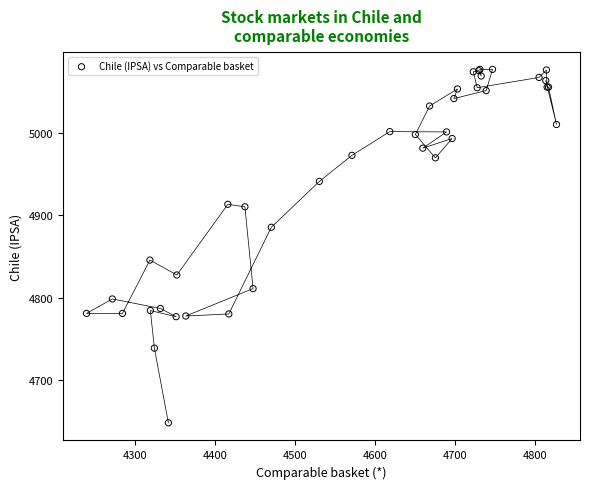

What Y value in the scatter plot is closest to 4862?

4845.6